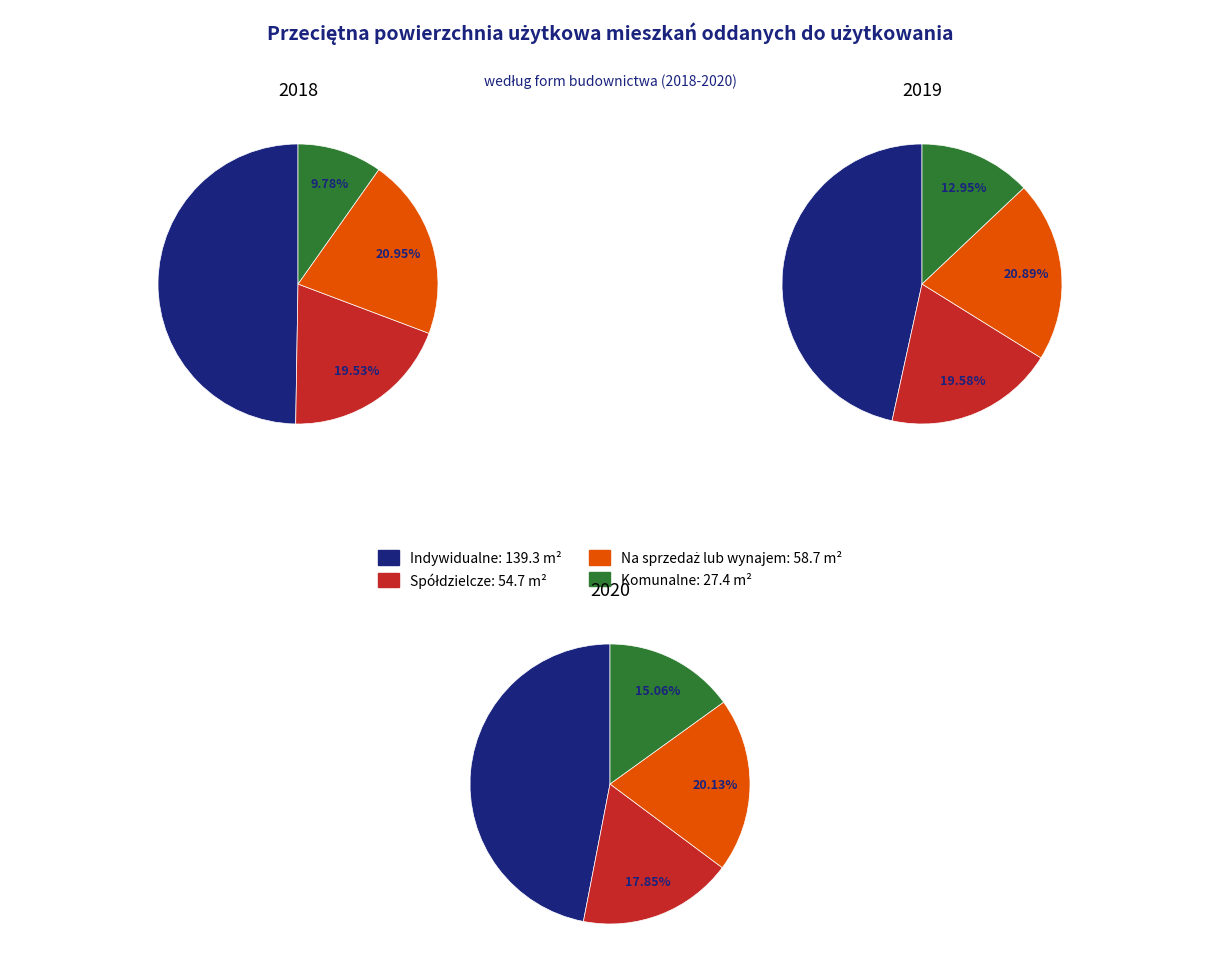

True or false: values_2018 accounts for 50% of the total.

True